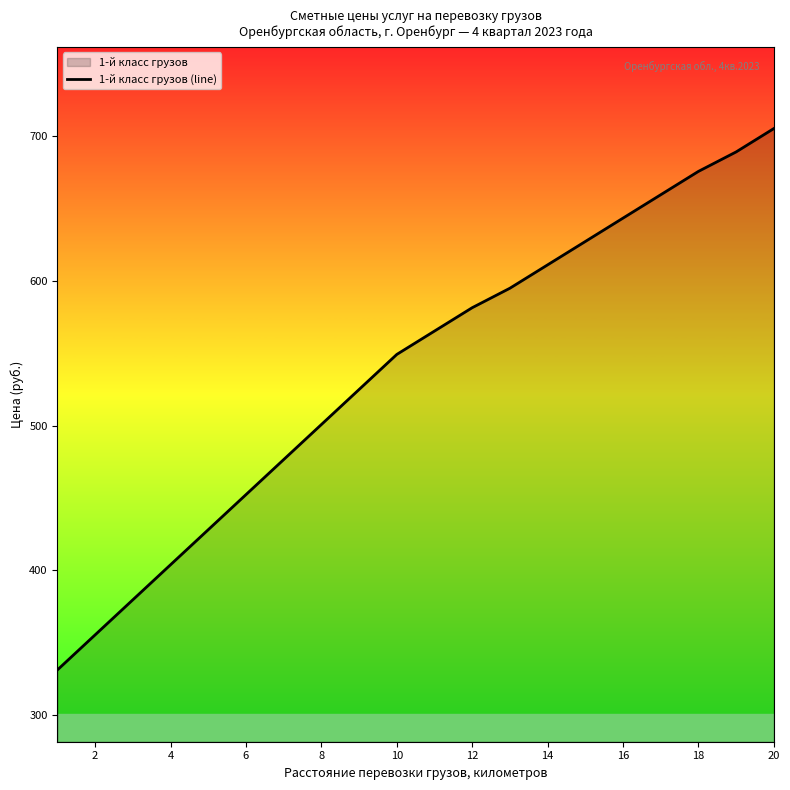

What is the difference between the values at 14 and 2?

255.7